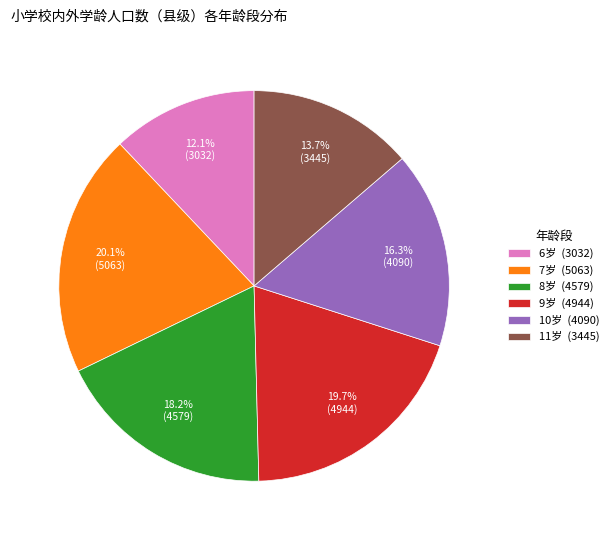

Is there a majority slice in this chart?

No